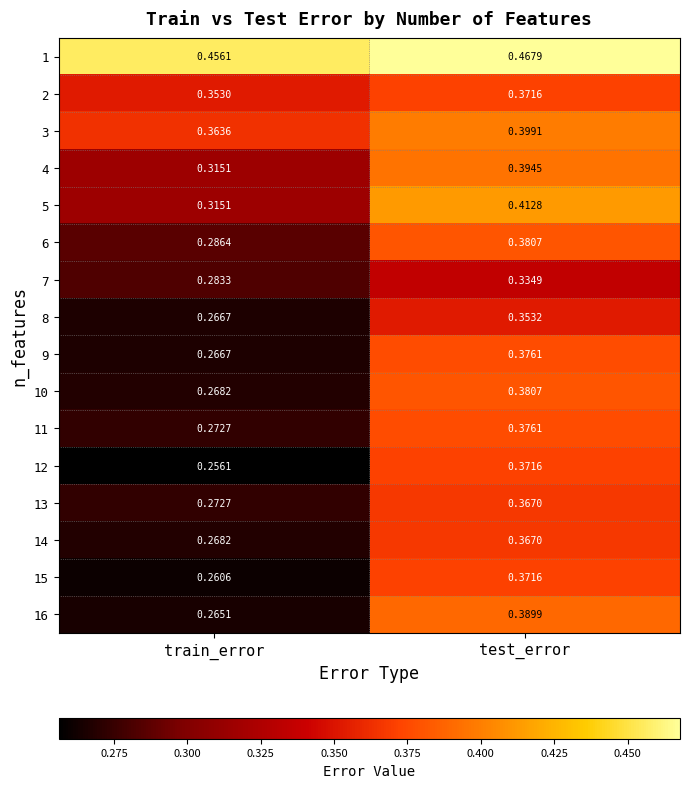

Where is 9 nearest to the value 0?

train_error